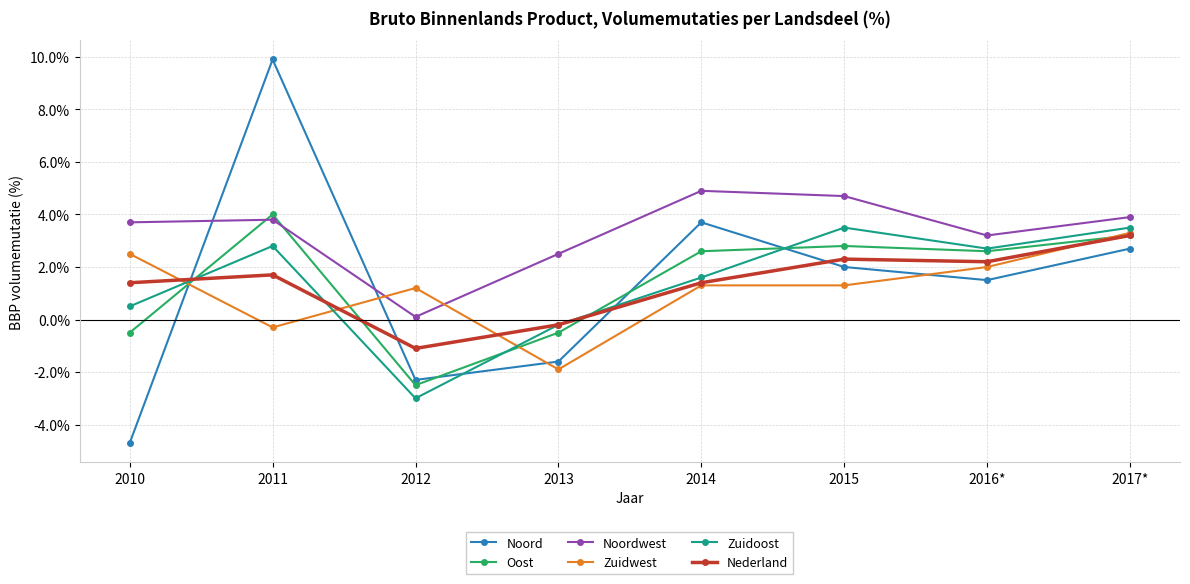

At which category does Nederland reach its first local valley?

2012